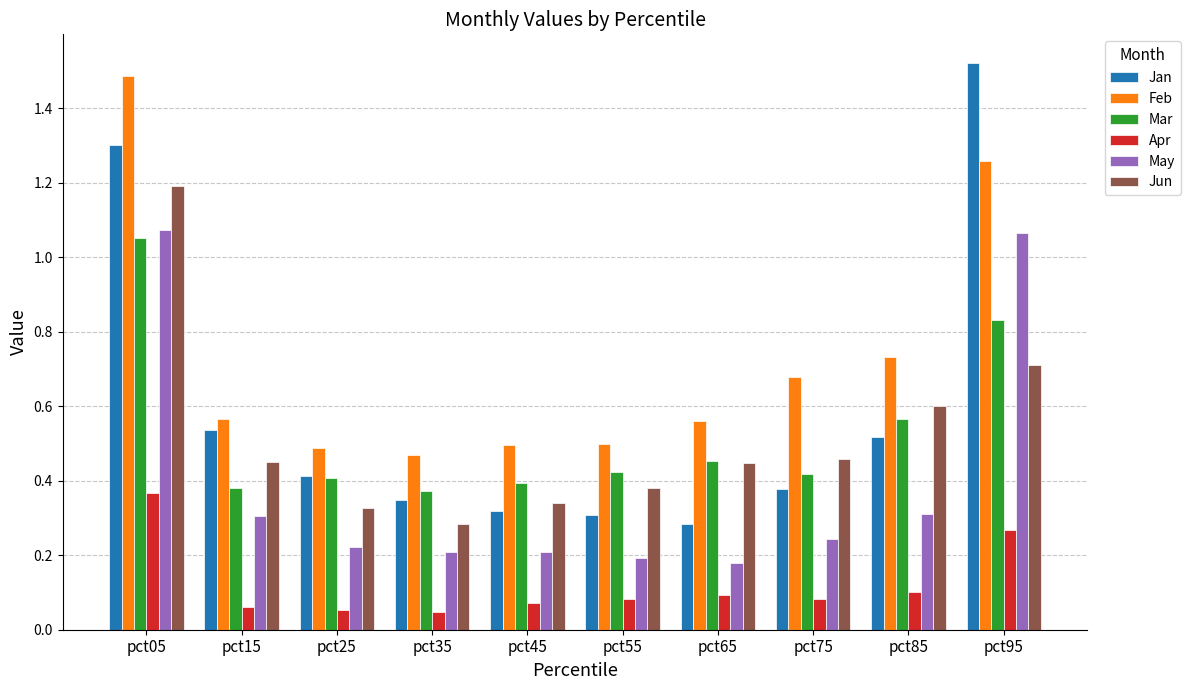

Which category has the highest value across all series?

pct95